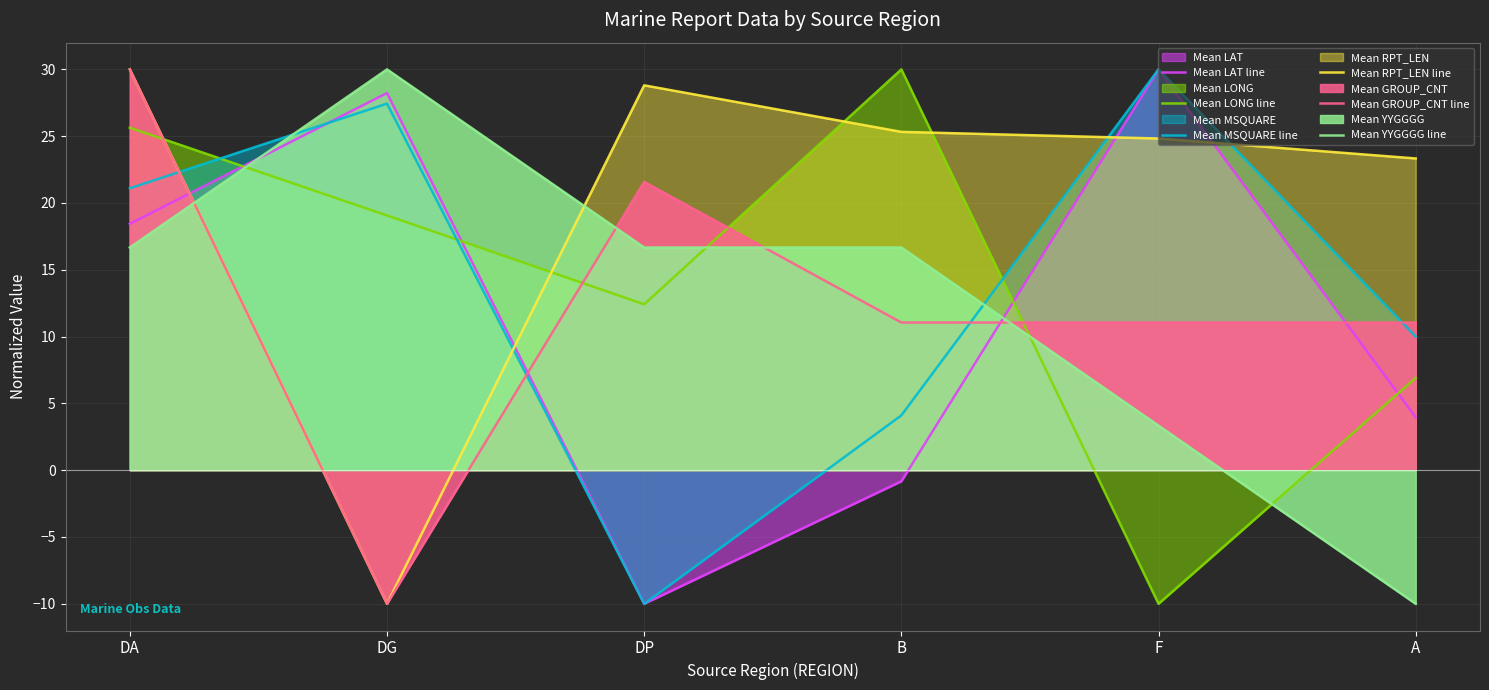

How many interior local valleys does the Mean GROUP_CNT line series have?

1